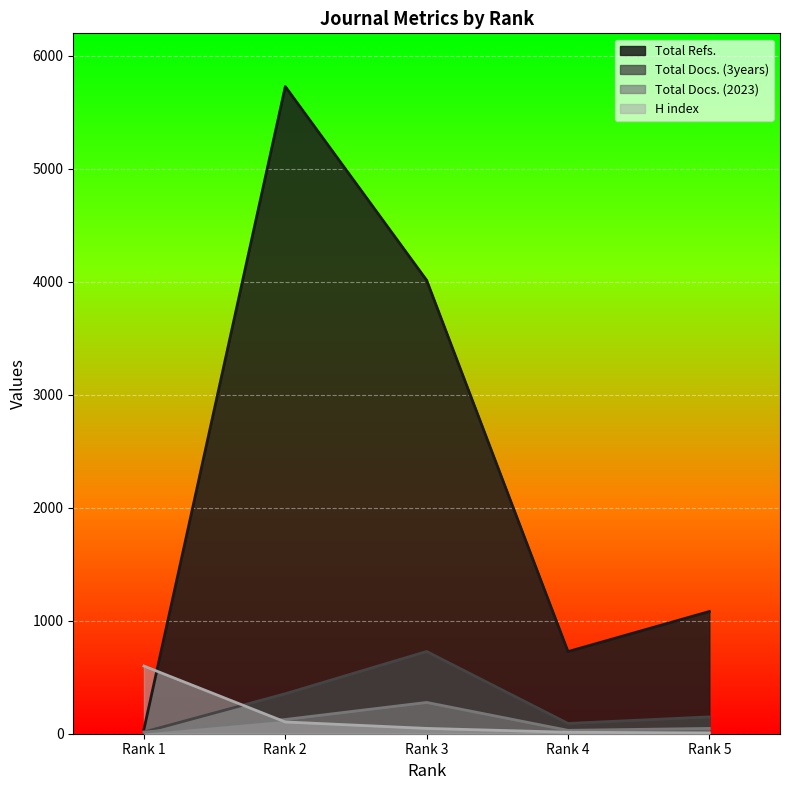

What is the total value across all series at Rank 1?

667